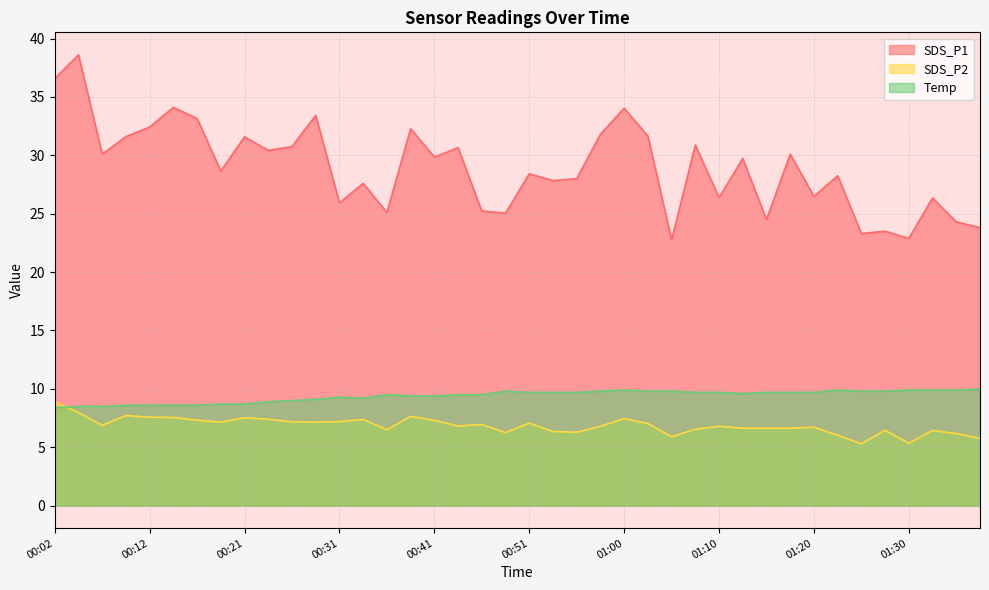

At which category is the sum across all series the highest?

00:04